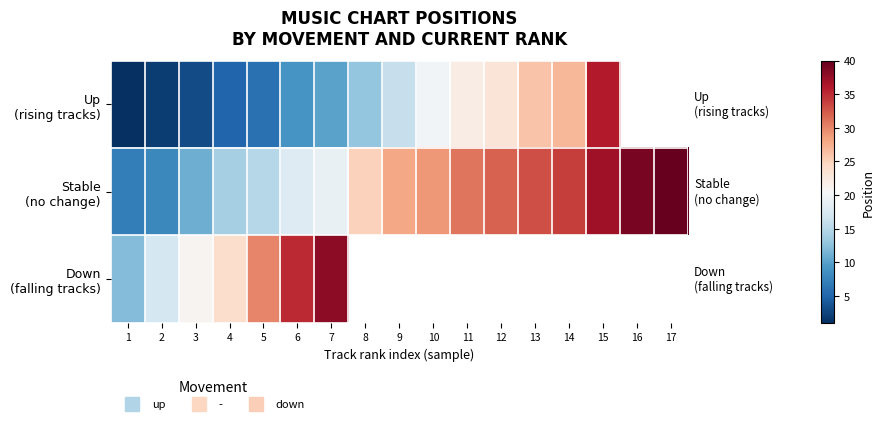

At which label is Down (falling tracks) closest to 25?

4